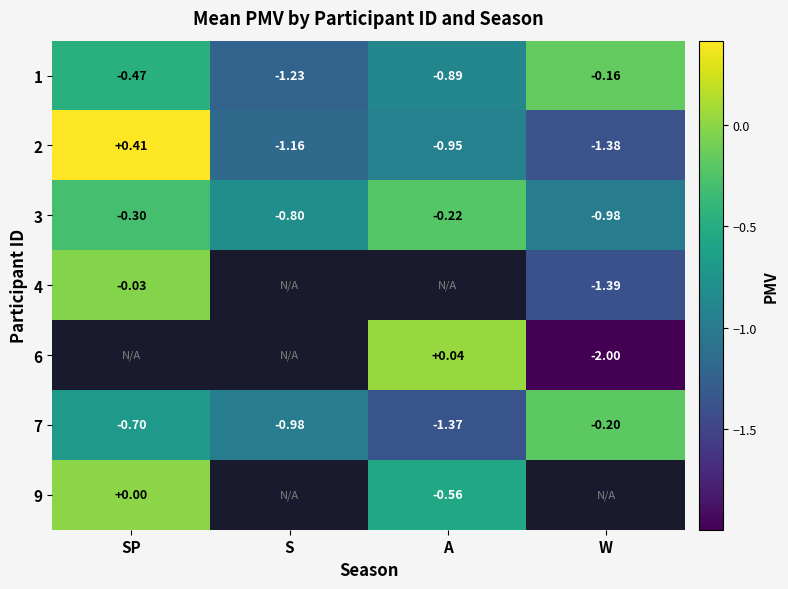

Which category has the highest value across all series?

SP